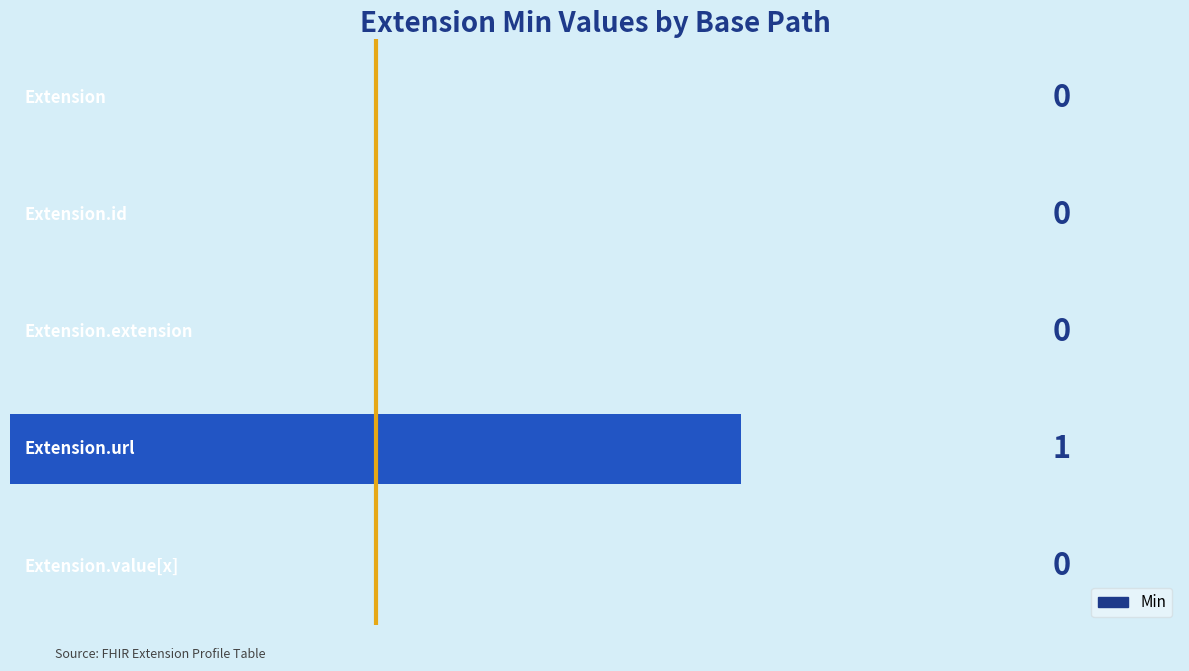

How many values are between 0 and 1?

5